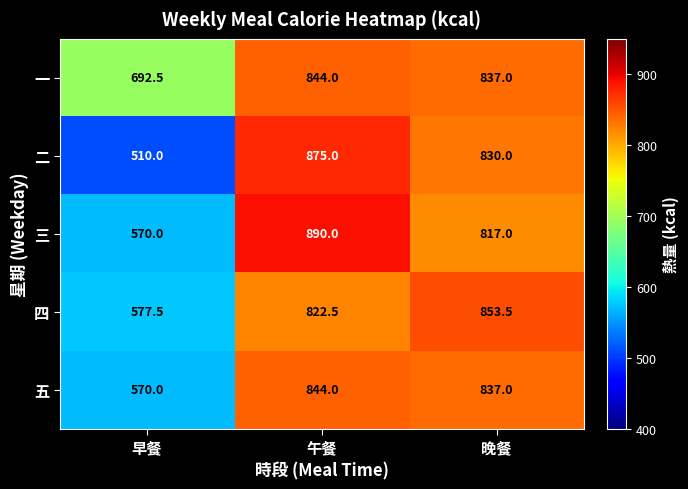

At which category is the sum across all series the highest?

午餐